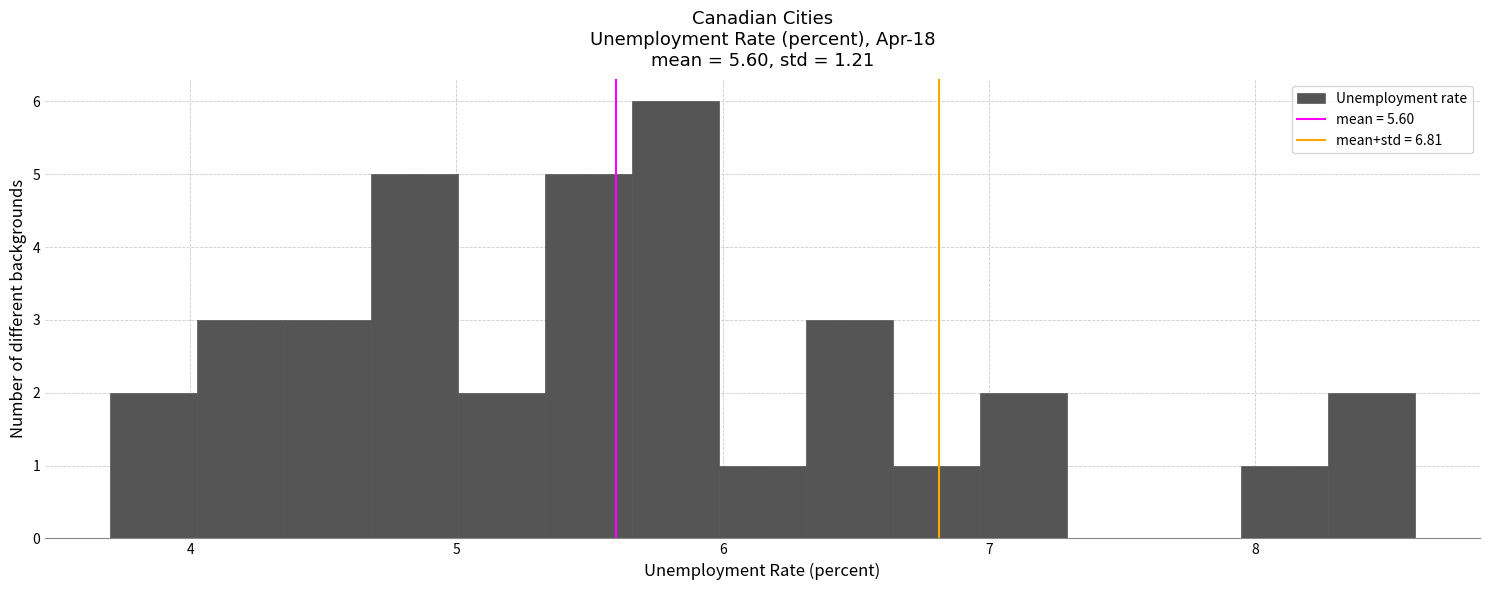

Around what value on the x-axis is the tallest bar? Give the approximate position of its centre, as read against the axis.

5.8